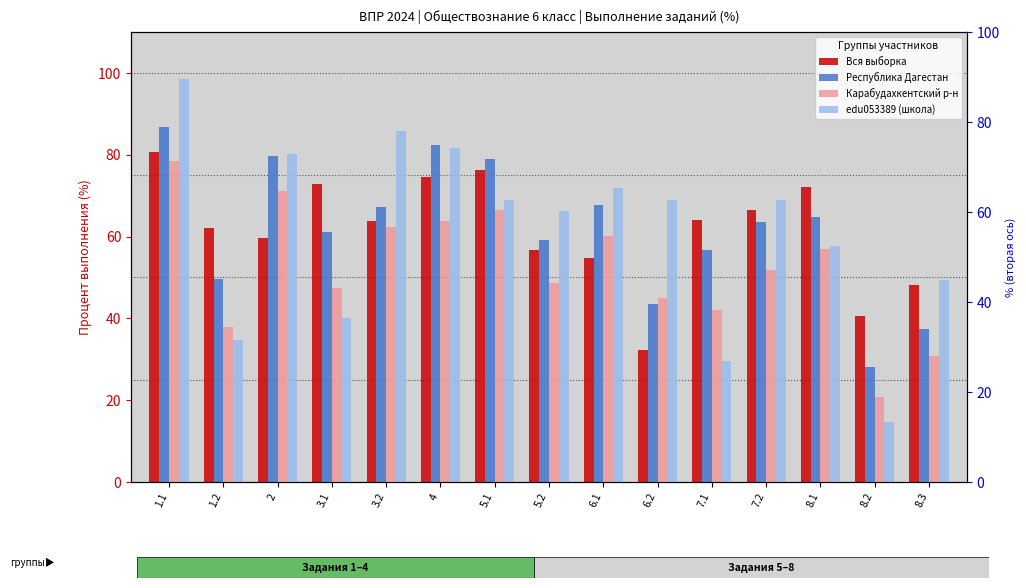

Reading right to left, extract all data points from this chart.

Вся выборка: 8.3=48.2	8.2=40.5	8.1=72.0	7.2=66.5	7.1=64.1	6.2=32.4	6.1=54.7	5.2=56.6	5.1=76.2	4=74.6	3.2=63.8	3.1=72.9	2=59.5	1.2=62.0	1.1=80.6
Республика Дагестан: 8.3=37.4	8.2=28.0	8.1=64.9	7.2=63.4	7.1=56.6	6.2=43.6	6.1=67.7	5.2=59.1	5.1=79.0	4=82.3	3.2=67.3	3.1=61.2	2=79.6	1.2=49.6	1.1=86.8
Карабудахкентский р-н: 8.3=30.9	8.2=20.7	8.1=56.9	7.2=51.9	7.1=42.0	6.2=45.1	6.1=60.1	5.2=48.5	5.1=66.5	4=63.8	3.2=62.2	3.1=47.5	2=71.1	1.2=37.9	1.1=78.5
edu053389 (школа): 8.3=49.3	8.2=14.6	8.1=57.8	7.2=69.0	7.1=29.6	6.2=69.0	6.1=71.8	5.2=66.2	5.1=69.0	4=81.7	3.2=85.9	3.1=40.1	2=80.3	1.2=34.7	1.1=98.6